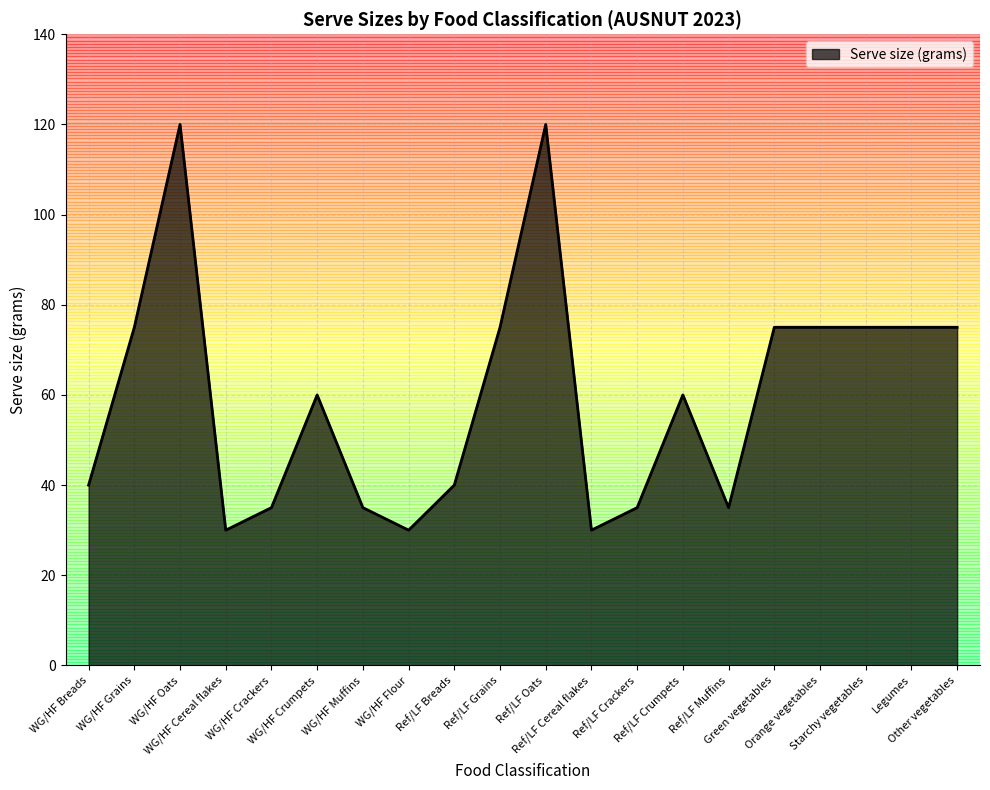

What is the difference between the second highest and minimum values?

90